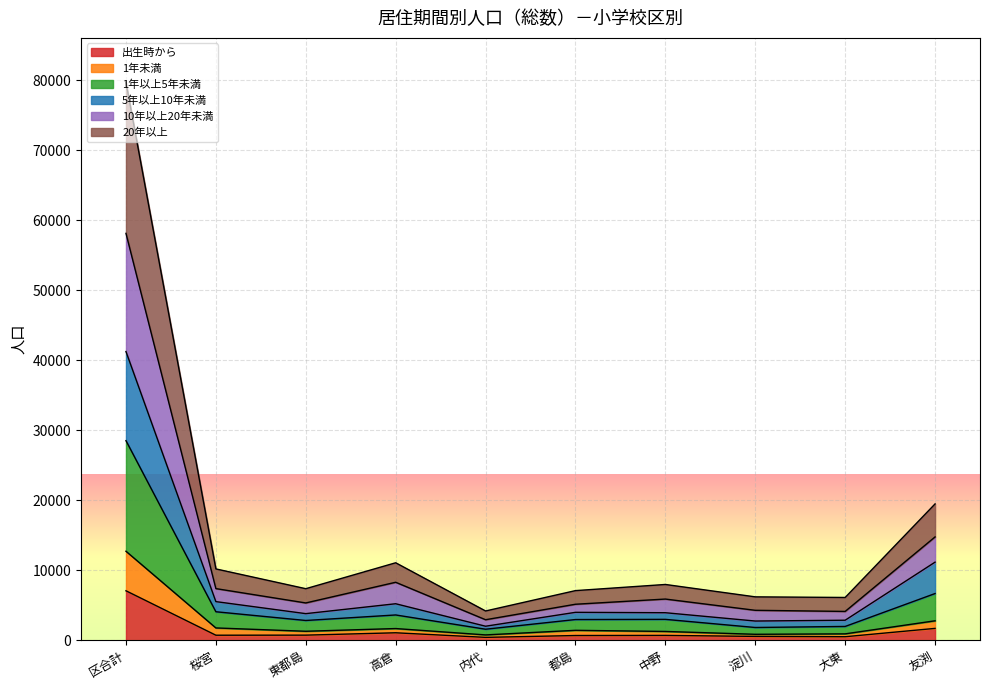

What is the smallest value displayed?

415